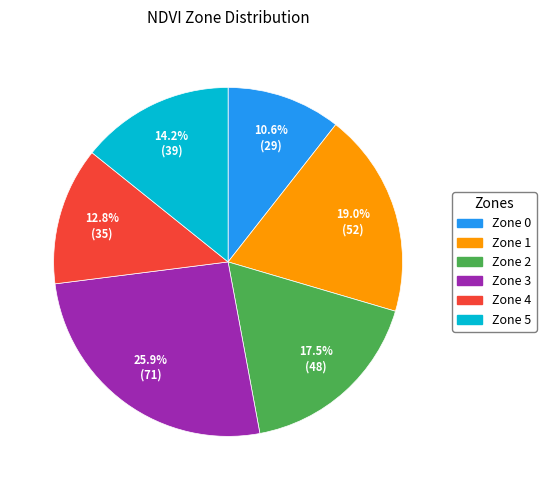

To the nearest percent, what is the difference between the largest and smallest slice percentages?

15%